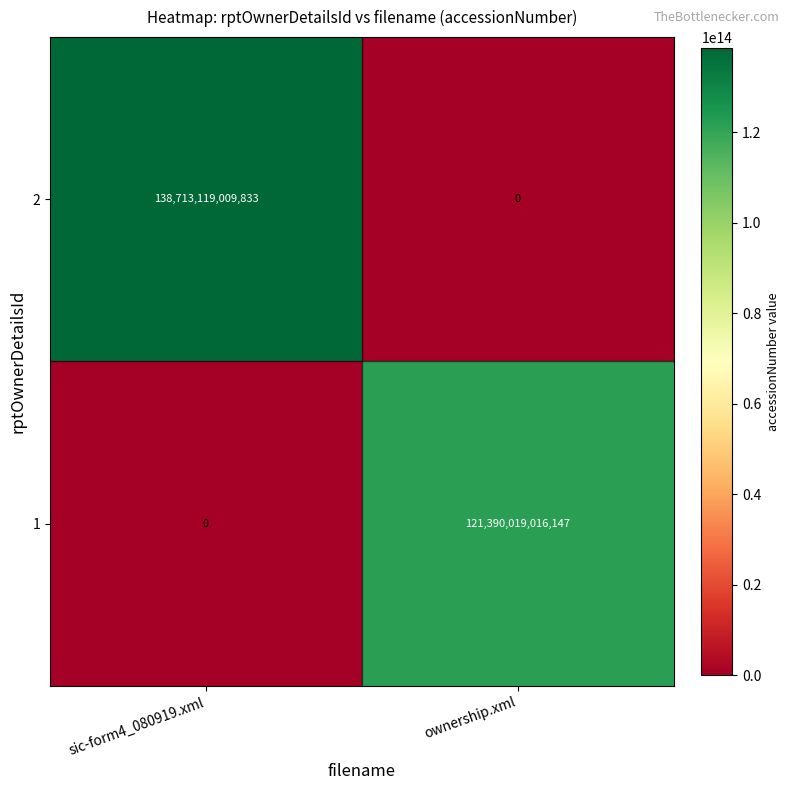

At which category is the sum across all series the highest?

sic-form4_080919.xml